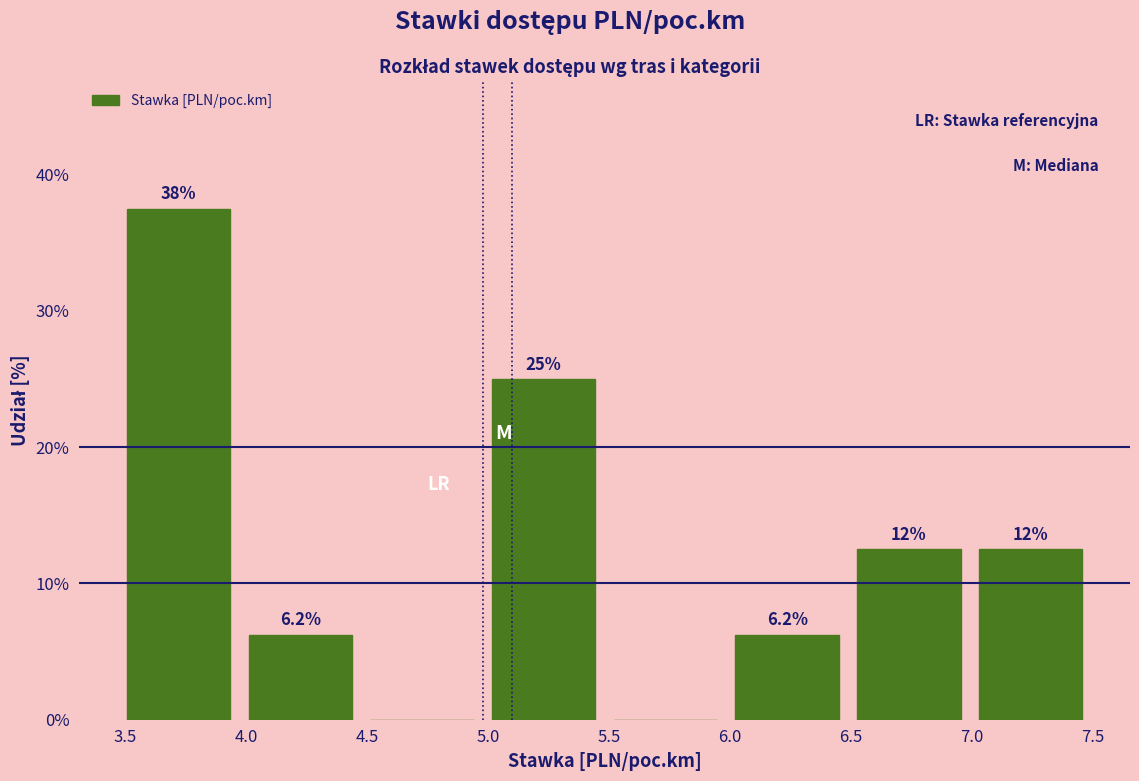

Over which range of the x-axis is the bar tallest?

3.45 to 3.95